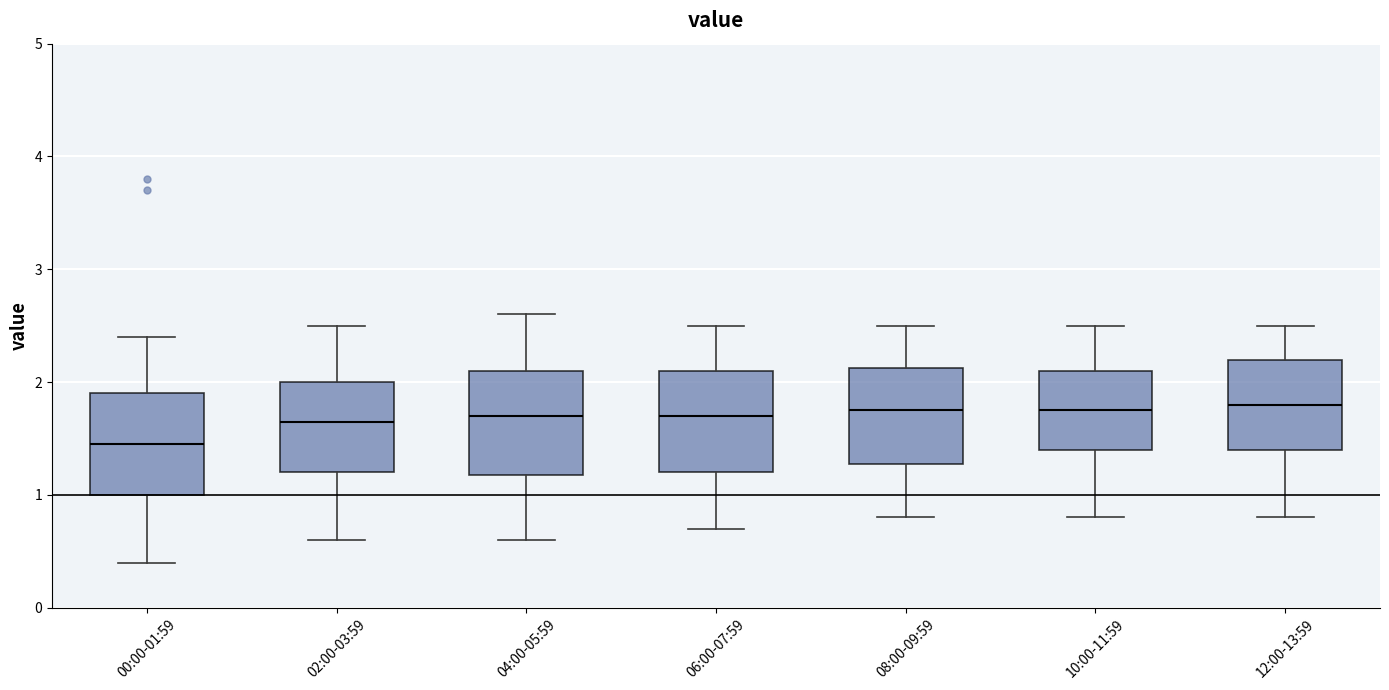

Reading left to right, read every box against the y-axis: the position of its median line, the range the box covers, and the ends of its whiskers. The values are not printed on the chart, so give them approximately, as read against the axis.

00:00-01:59: median 1.5, box 1.0 to 1.9, whiskers 0.4 to 2.4
02:00-03:59: median 1.7, box 1.2 to 2.0, whiskers 0.6 to 2.5
04:00-05:59: median 1.7, box 1.2 to 2.1, whiskers 0.6 to 2.6
06:00-07:59: median 1.7, box 1.2 to 2.1, whiskers 0.7 to 2.5
08:00-09:59: median 1.8, box 1.3 to 2.1, whiskers 0.8 to 2.5
10:00-11:59: median 1.8, box 1.4 to 2.1, whiskers 0.8 to 2.5
12:00-13:59: median 1.8, box 1.4 to 2.2, whiskers 0.8 to 2.5